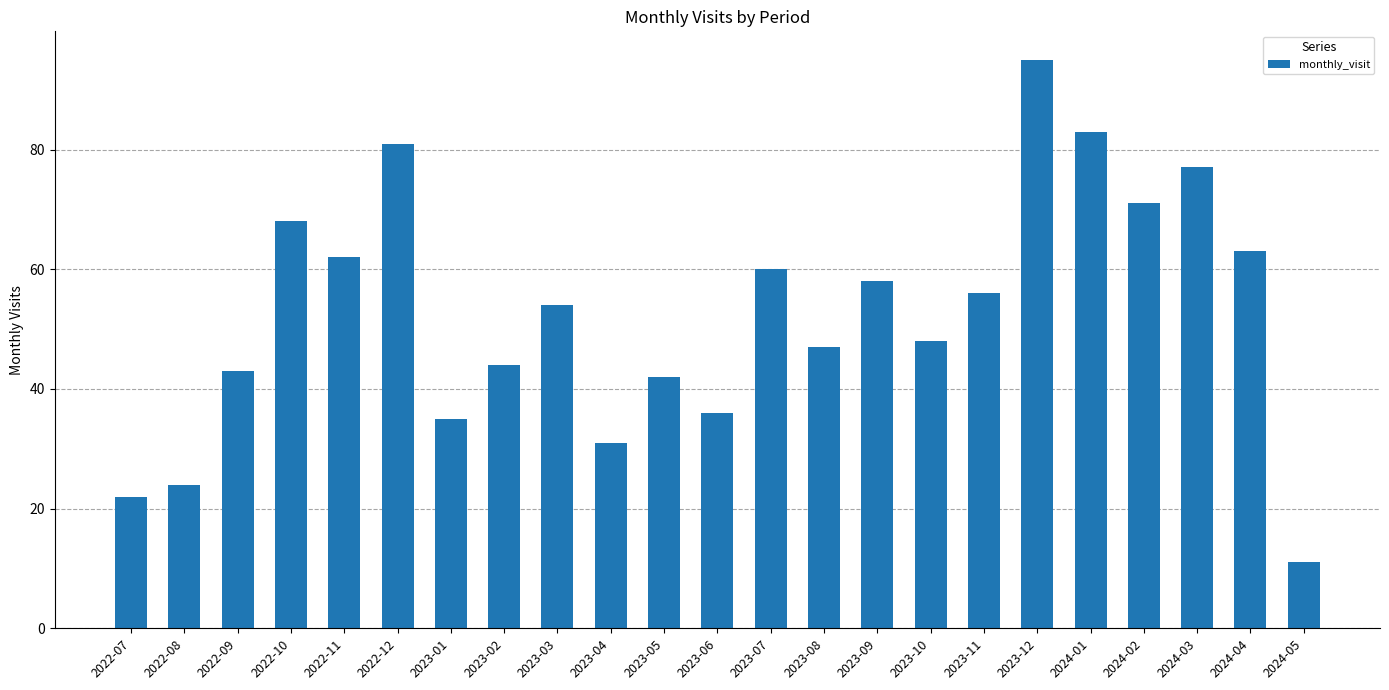

At which category does the chart reach its minimum across all series?

2024-05